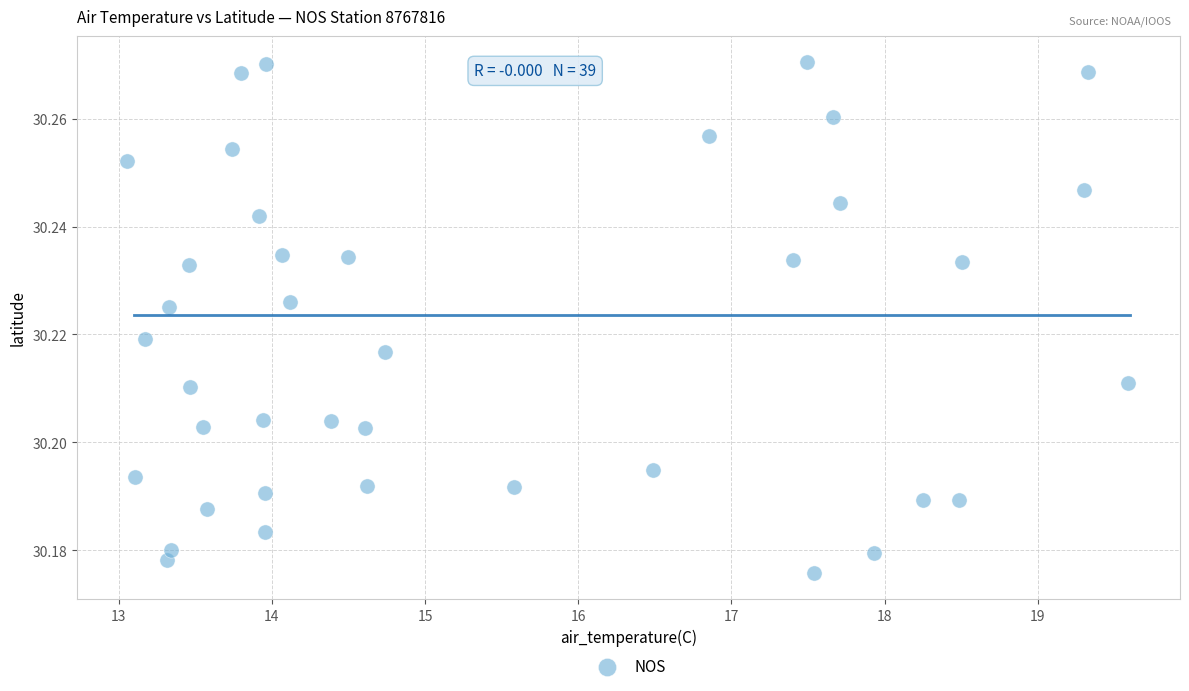

What is the range of X values (max minus min)?

6.5